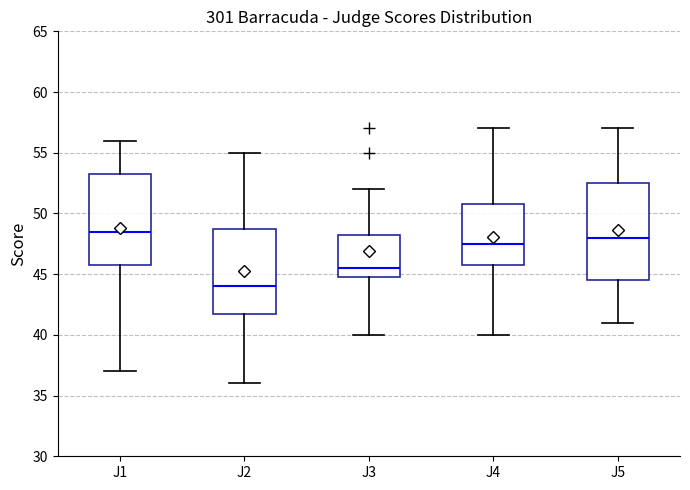

Which box is the tallest, from its lower edge to its upper edge?

J5